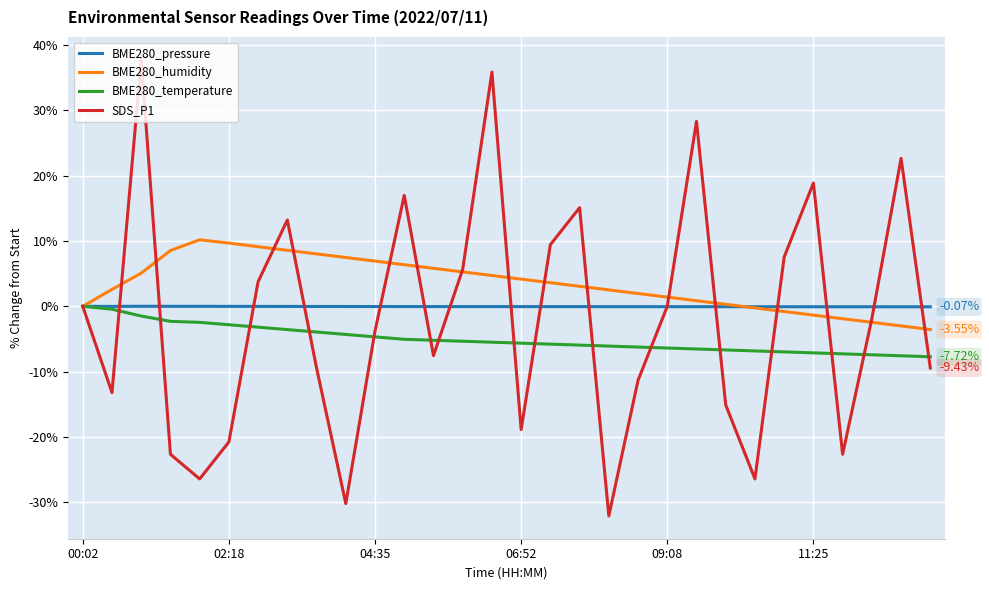

Does the chart display data point markers on the line(s)?

No